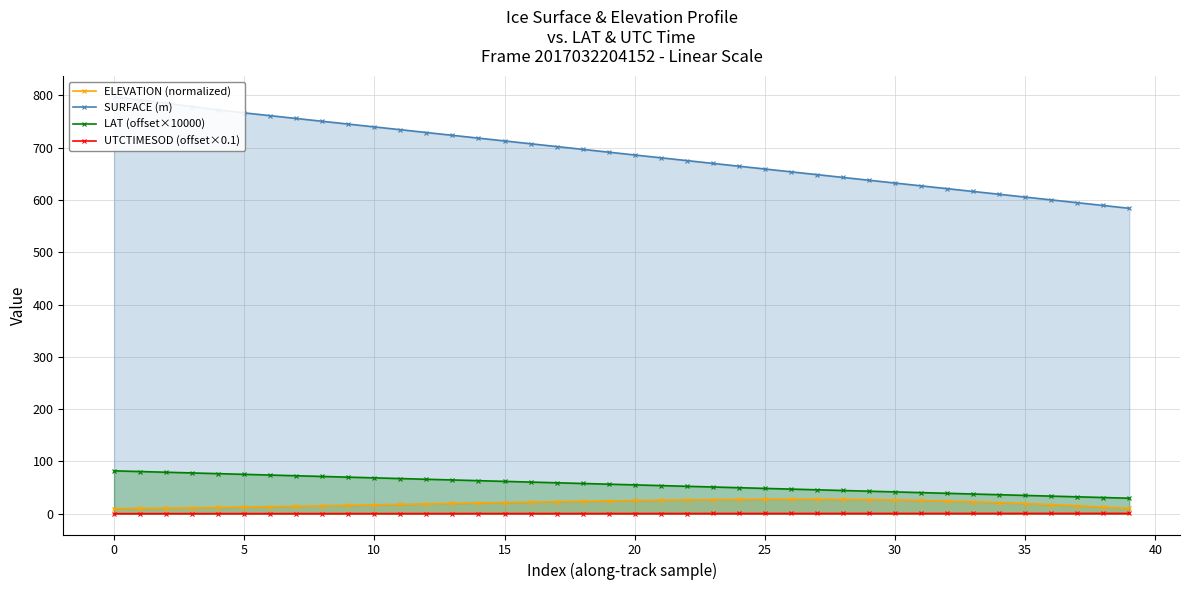

What is the label of the 8th point from the right?

32